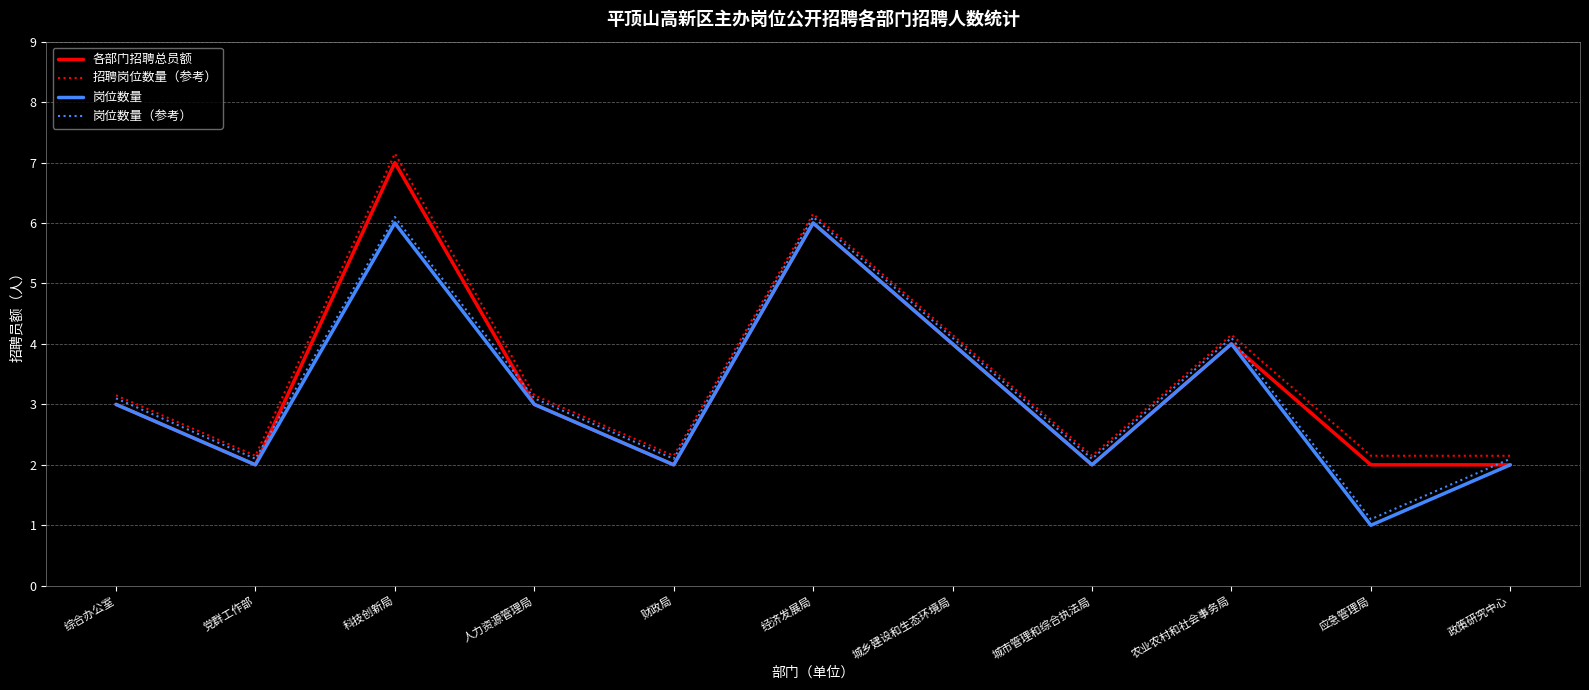

At which category does 招聘岗位数量（参考） reach its first local peak?

科技创新局